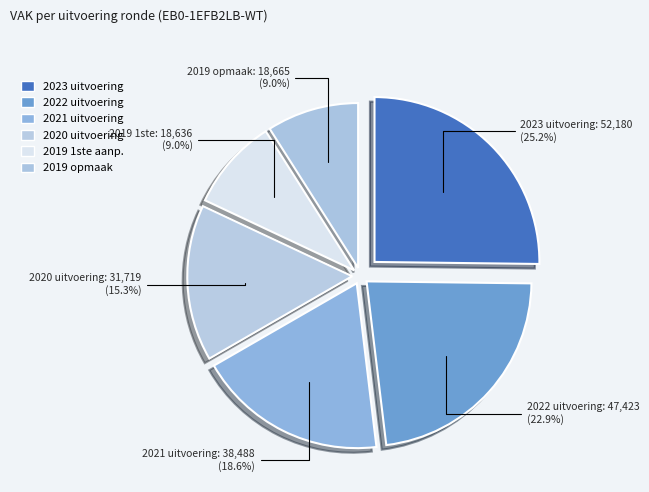

Is there any slice that represents more than half of the pie?

No